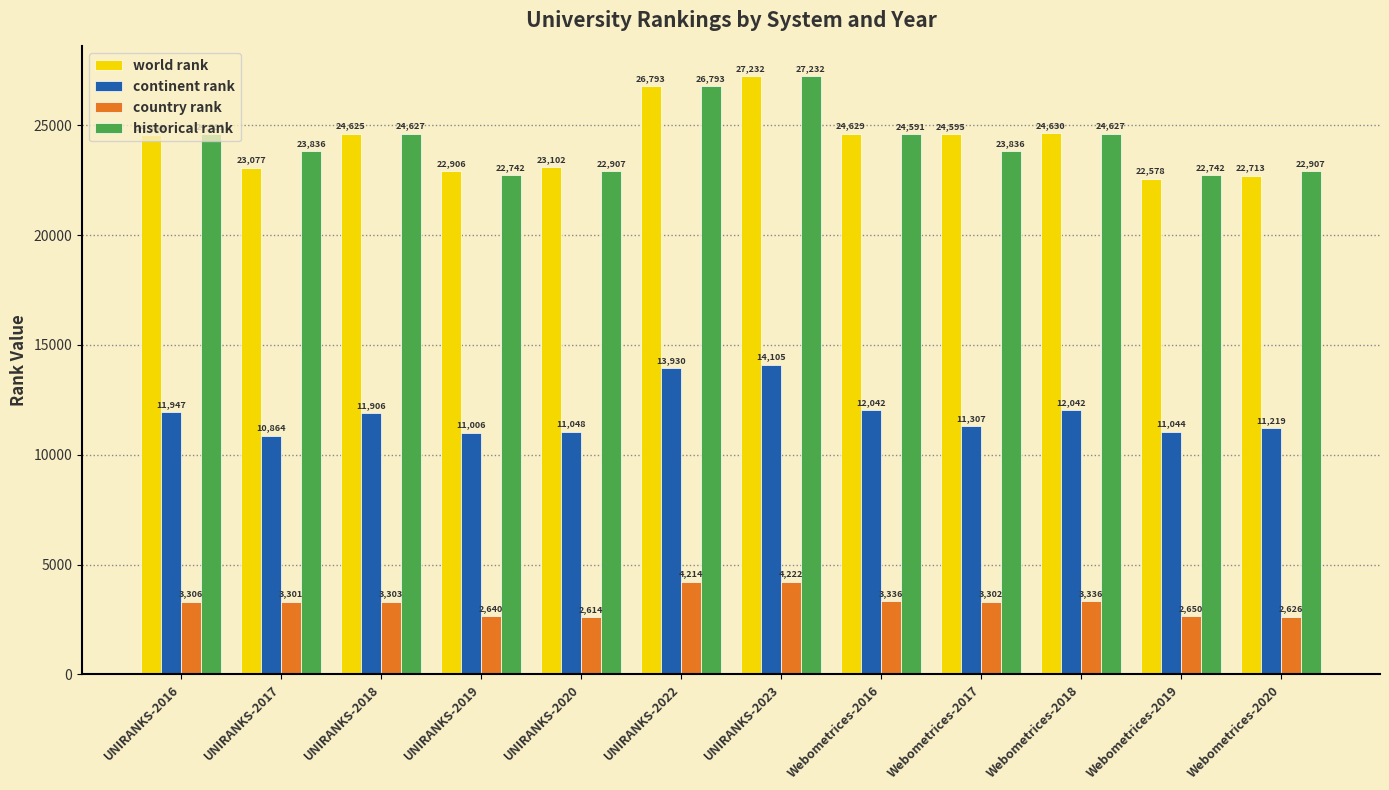

What are all the series names shown in the legend?

world rank, continent rank, country rank, historical rank